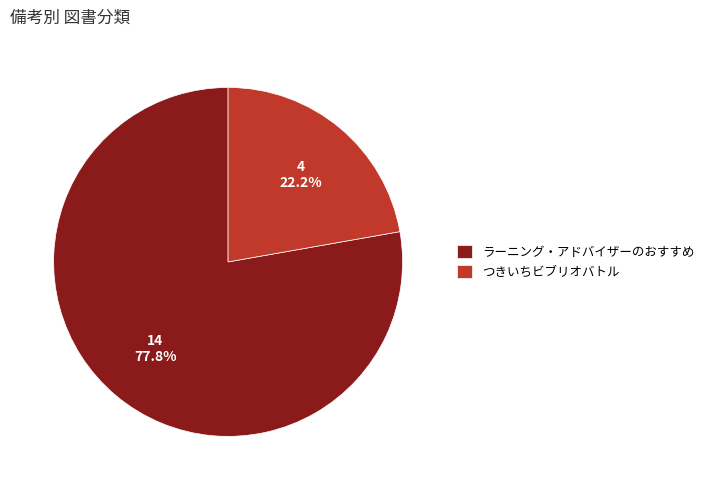

To the nearest percent, what percentage of the pie is ラーニング・アドバイザーのおすすめ?

78%